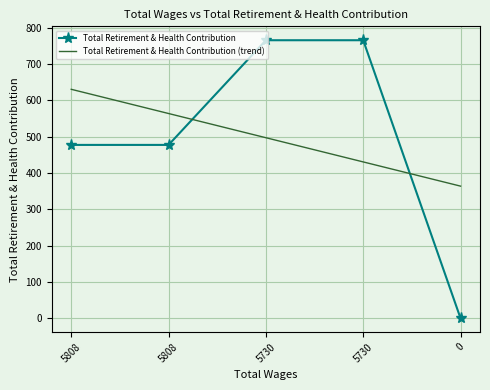

What are all the series names shown in the legend?

Total Retirement & Health Contribution, Total Retirement & Health Contribution (trend)